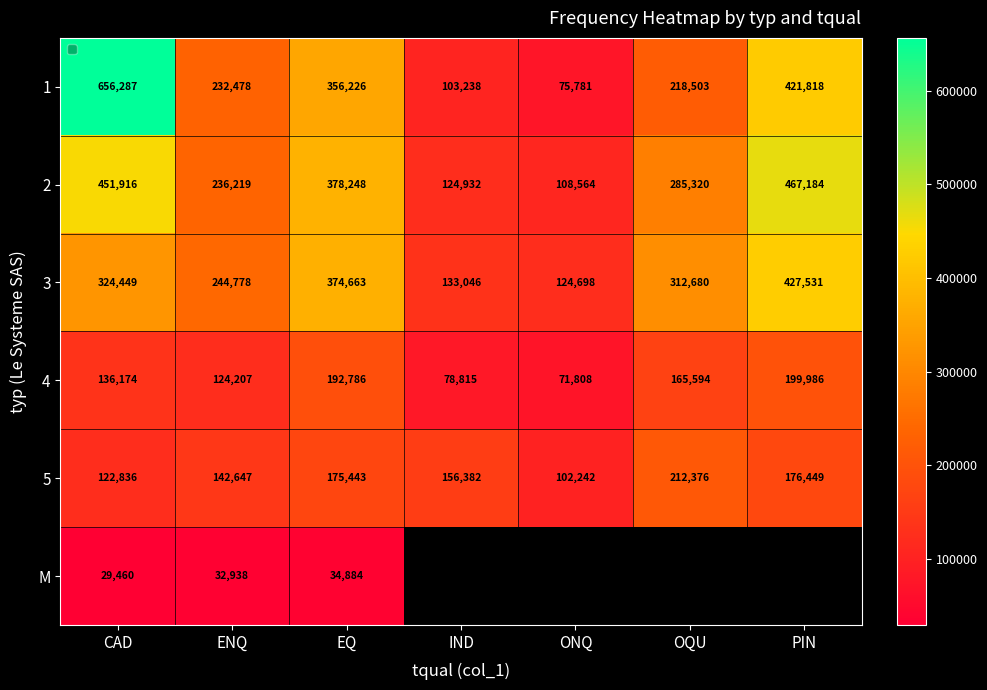

How many data points does each series have?

7